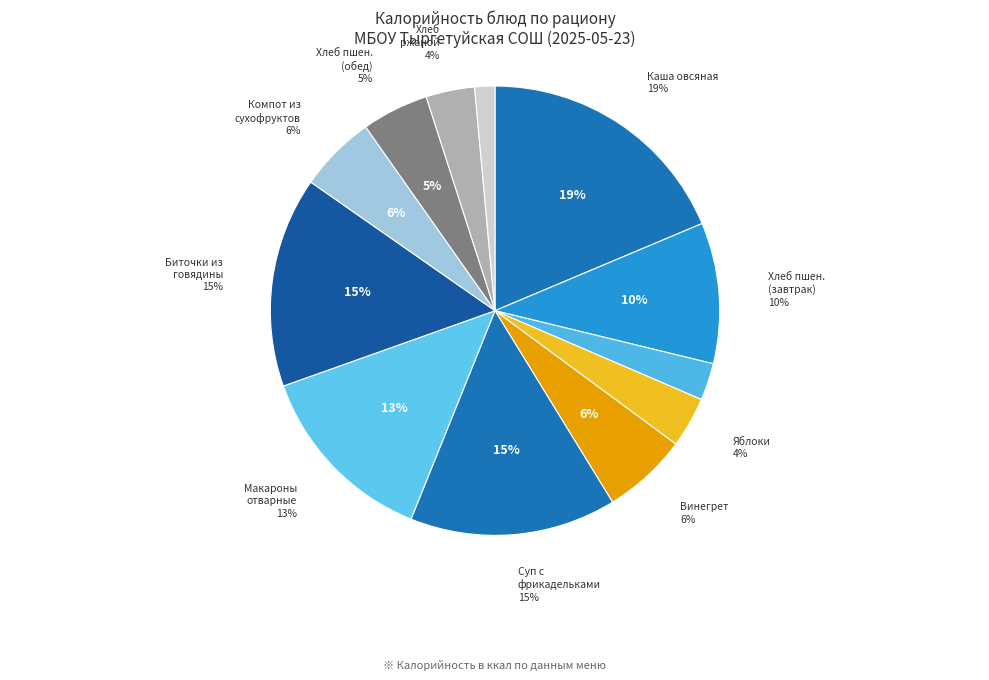

What percentage is NOT represented by Компот из сухофруктов?

94.5%